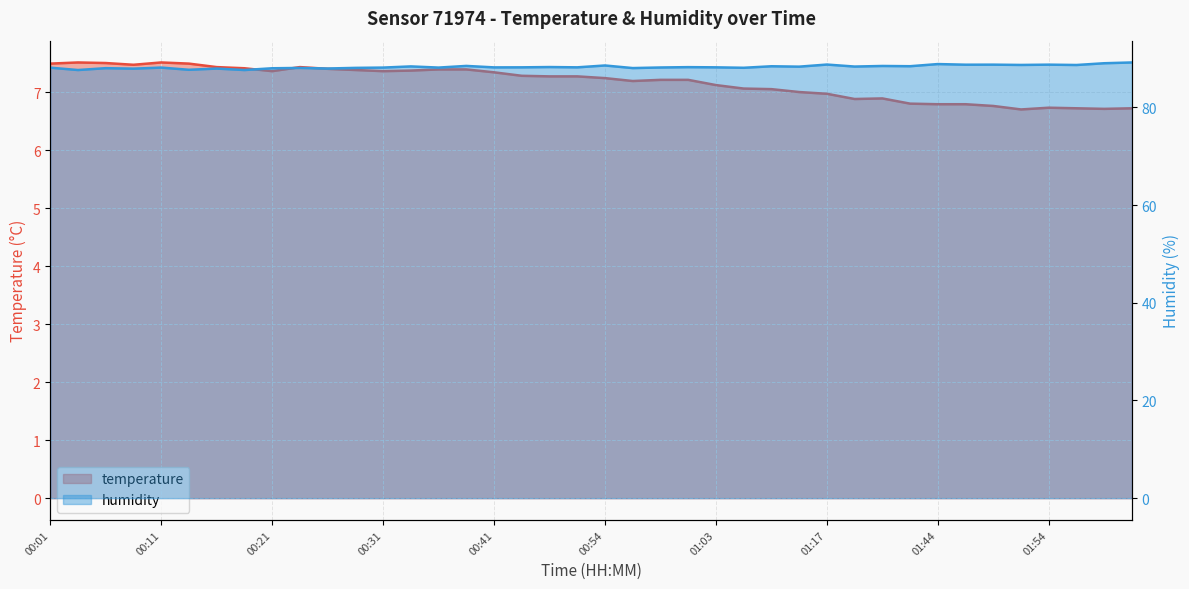

What is the lowest value of the humidity series?

87.7